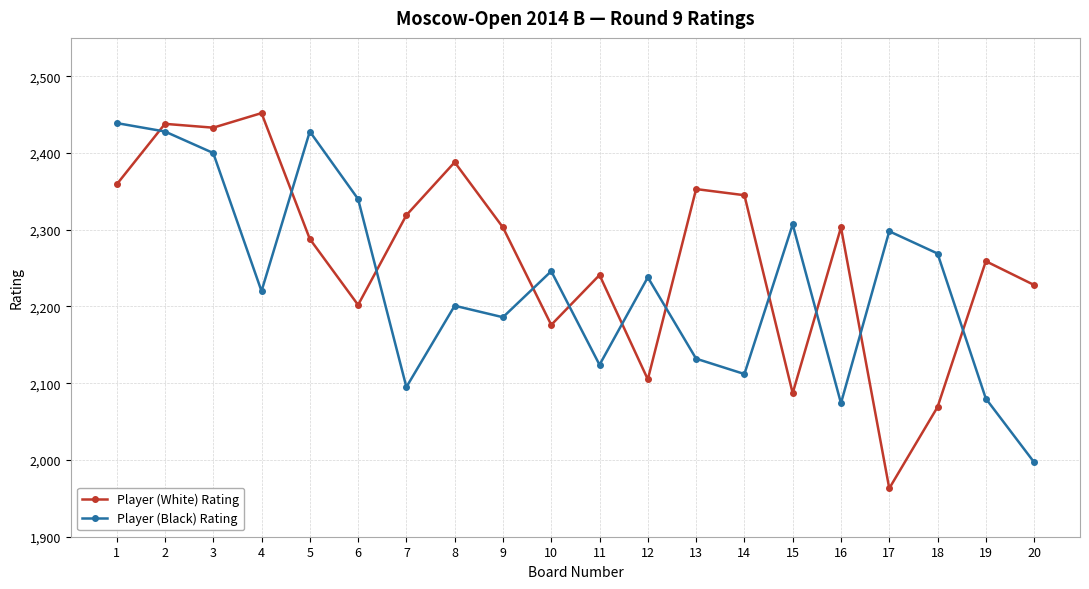

What is the average value of the Player (White) Rating series?

2266